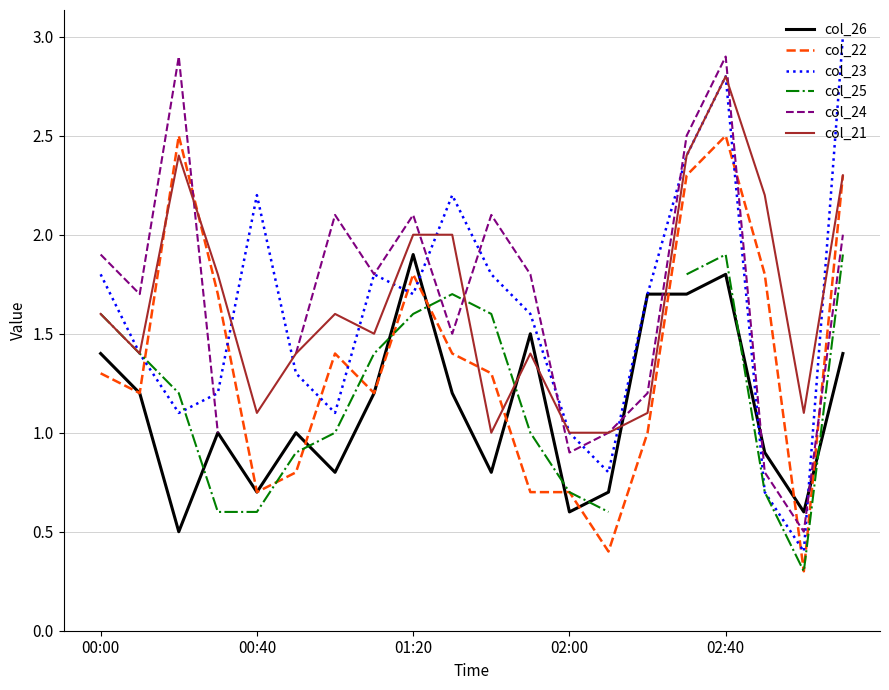

Which category has the highest value in the col_21 series?

02:40